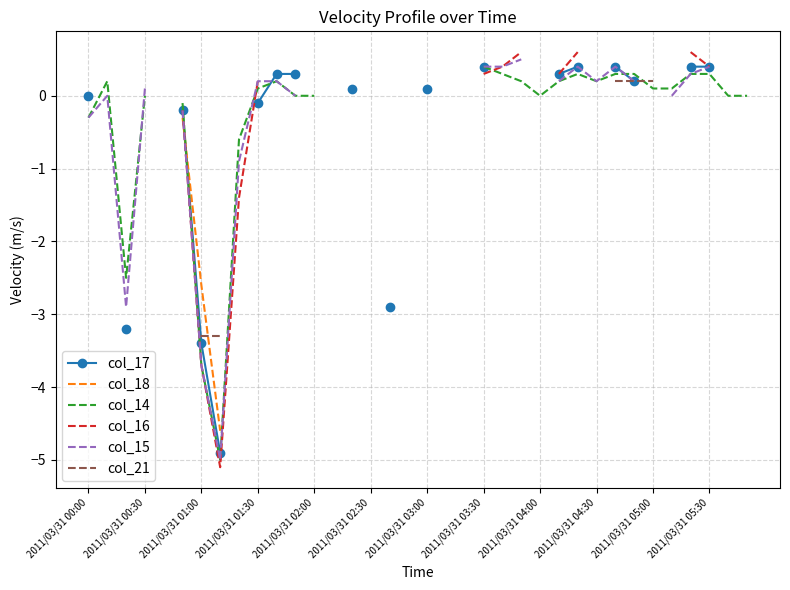

What is the difference between the second highest and second lowest values in the col_14 series?

4.0